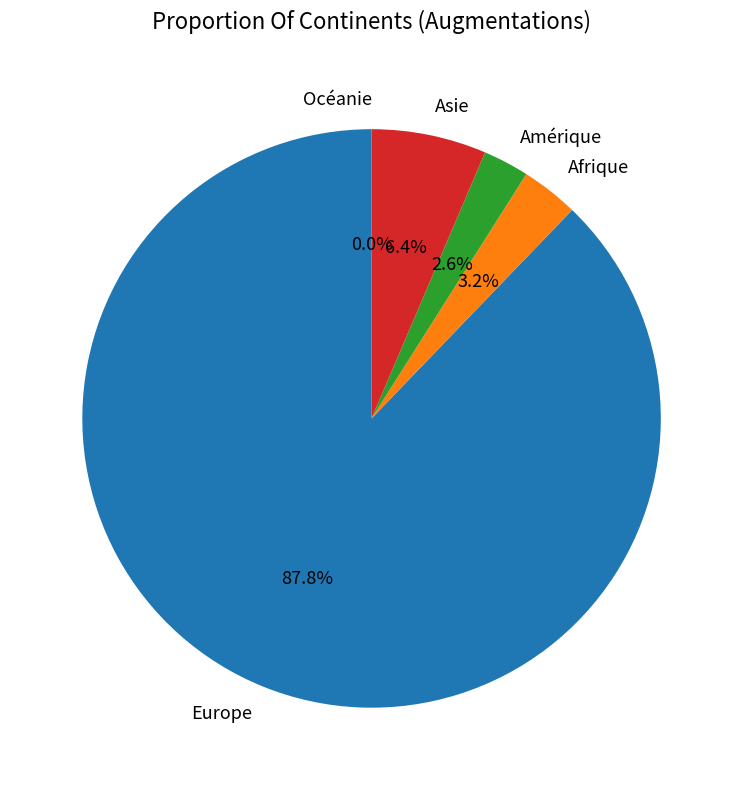

Does Amérique account for over 50% of the chart?

No